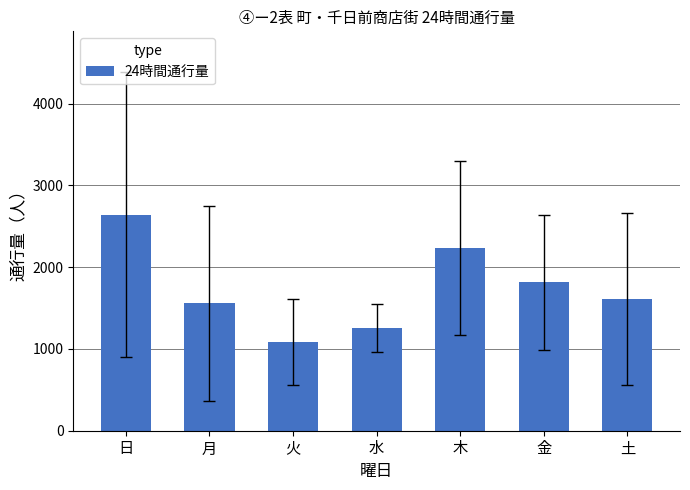

What is the label of the 6th bar from the left?

金